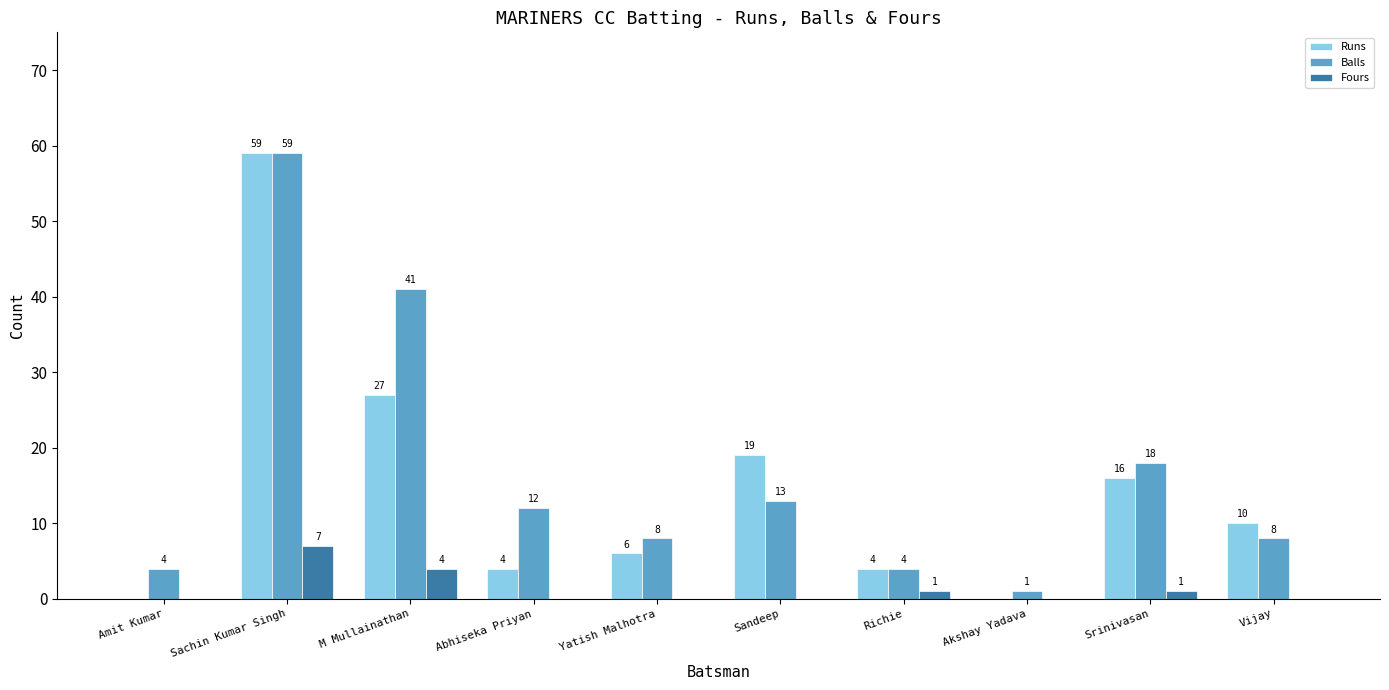

Which series has the largest total across all categories?

Balls